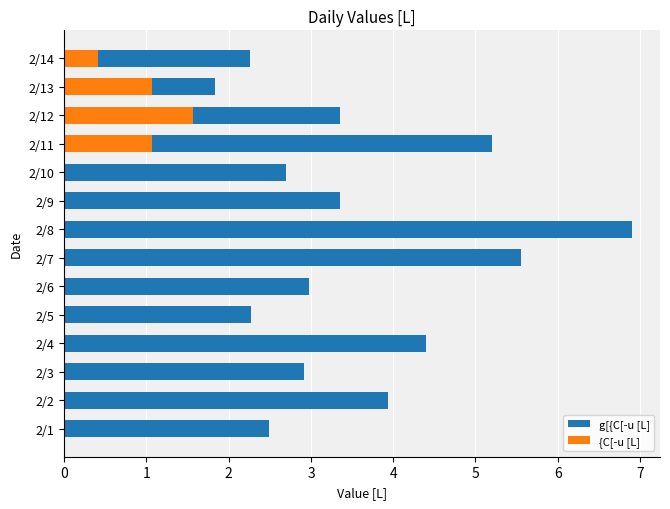

Is it true that {C[-u [L] equals 0.0 at 2/10?

True